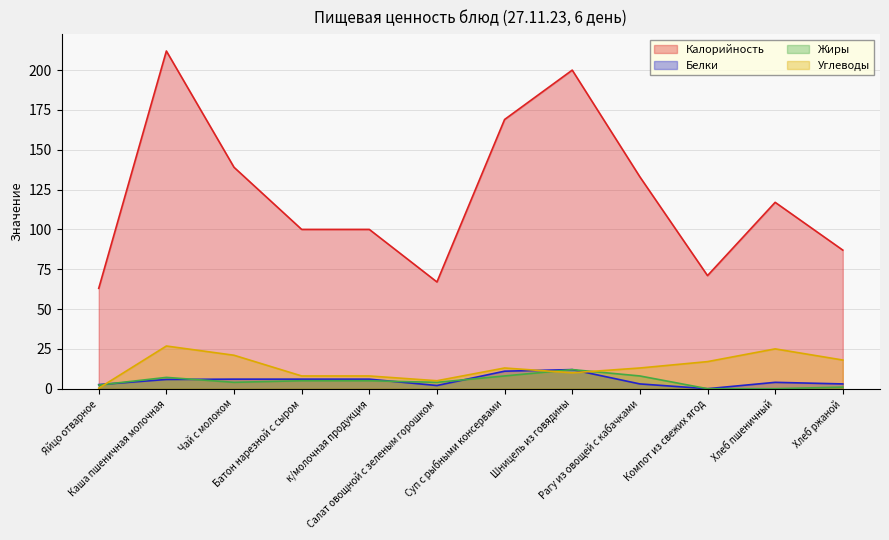

Is the value of Калорийность at Компот из свежих ягод greater than the value of Белки at Суп с рыбными консервами?

Yes